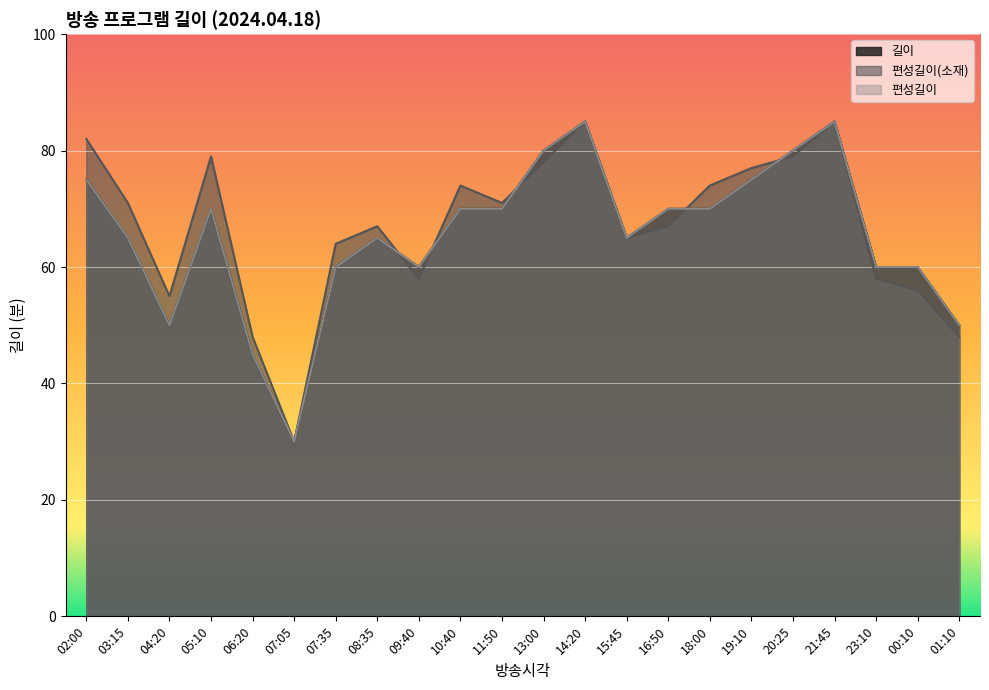

What is the lowest value of the 편성길이 series?

30